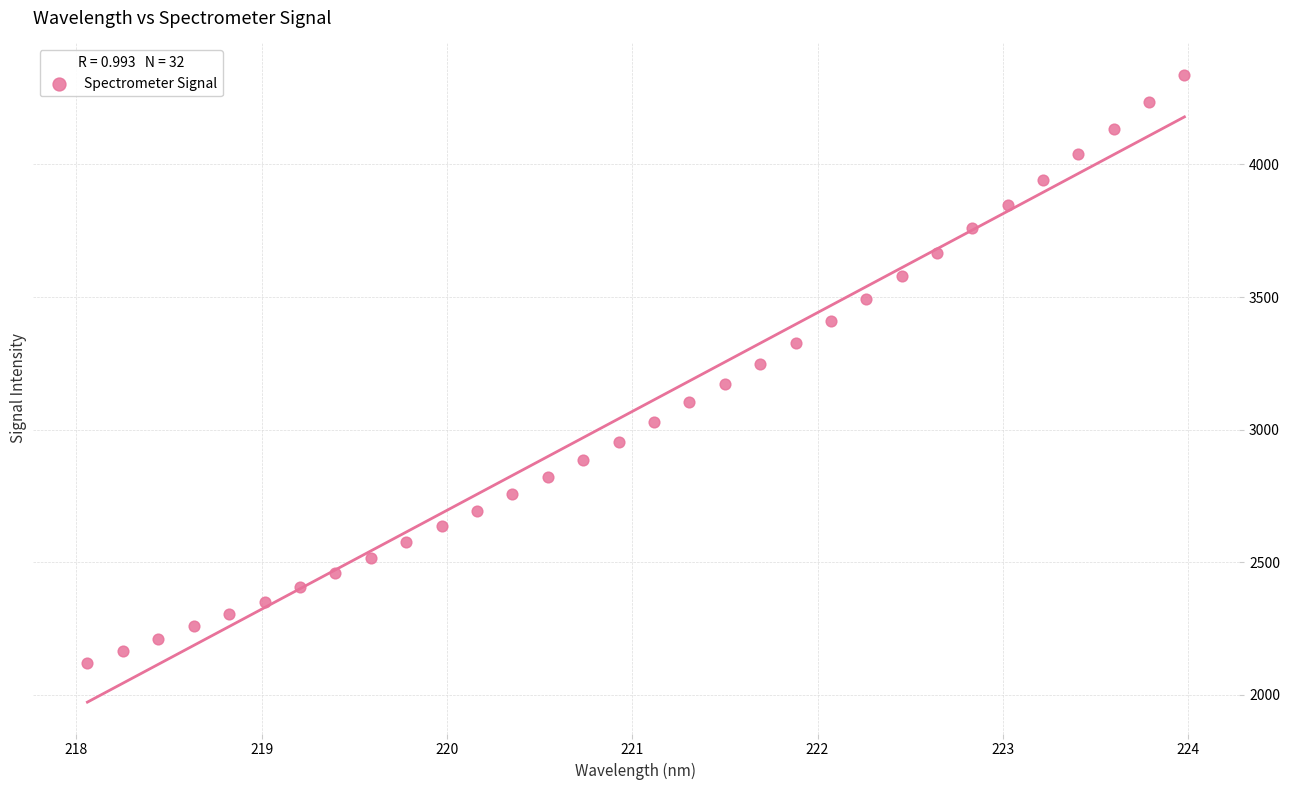

What is the range of X values (max minus min)?

5.9